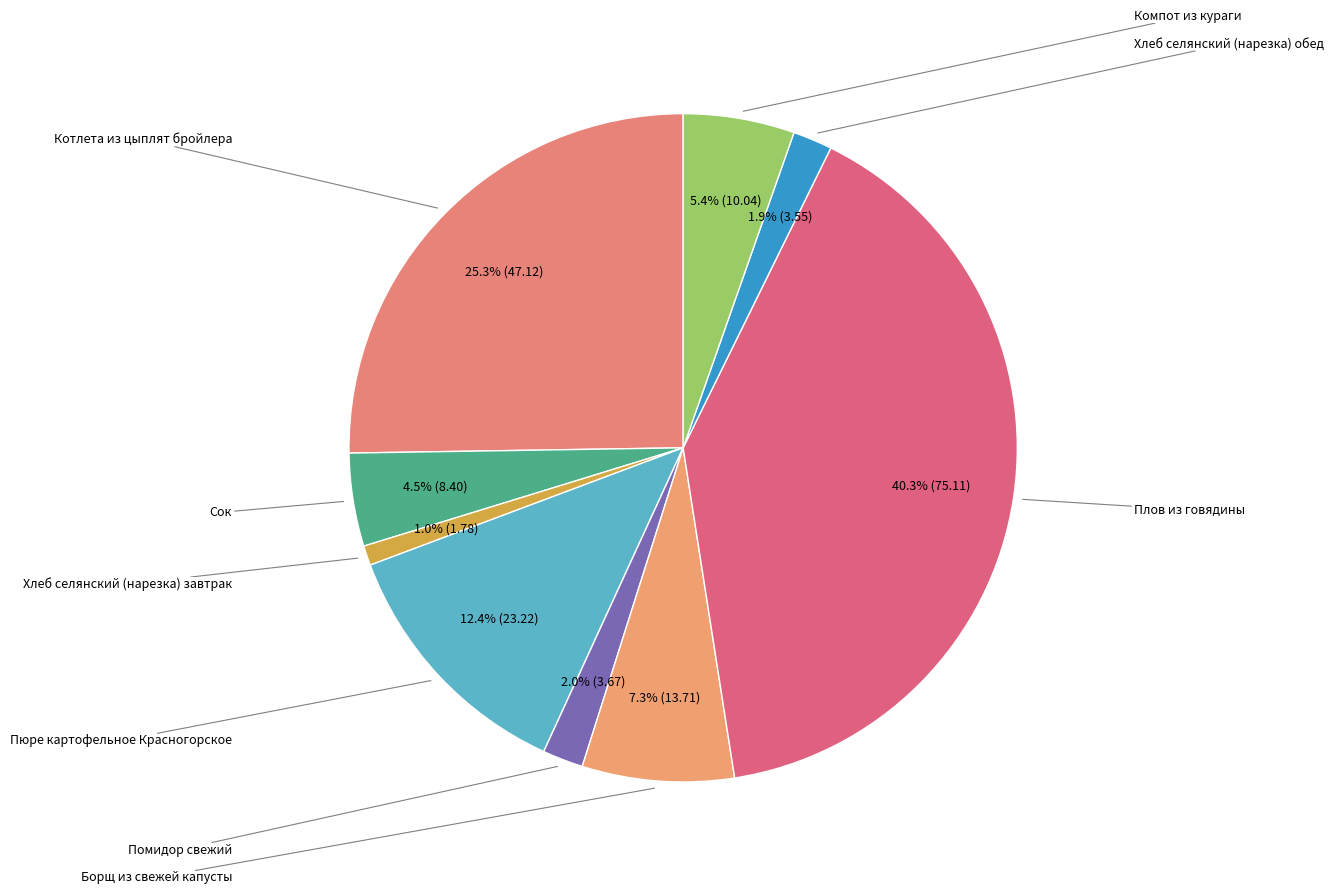

How many segments does this pie chart have?

9